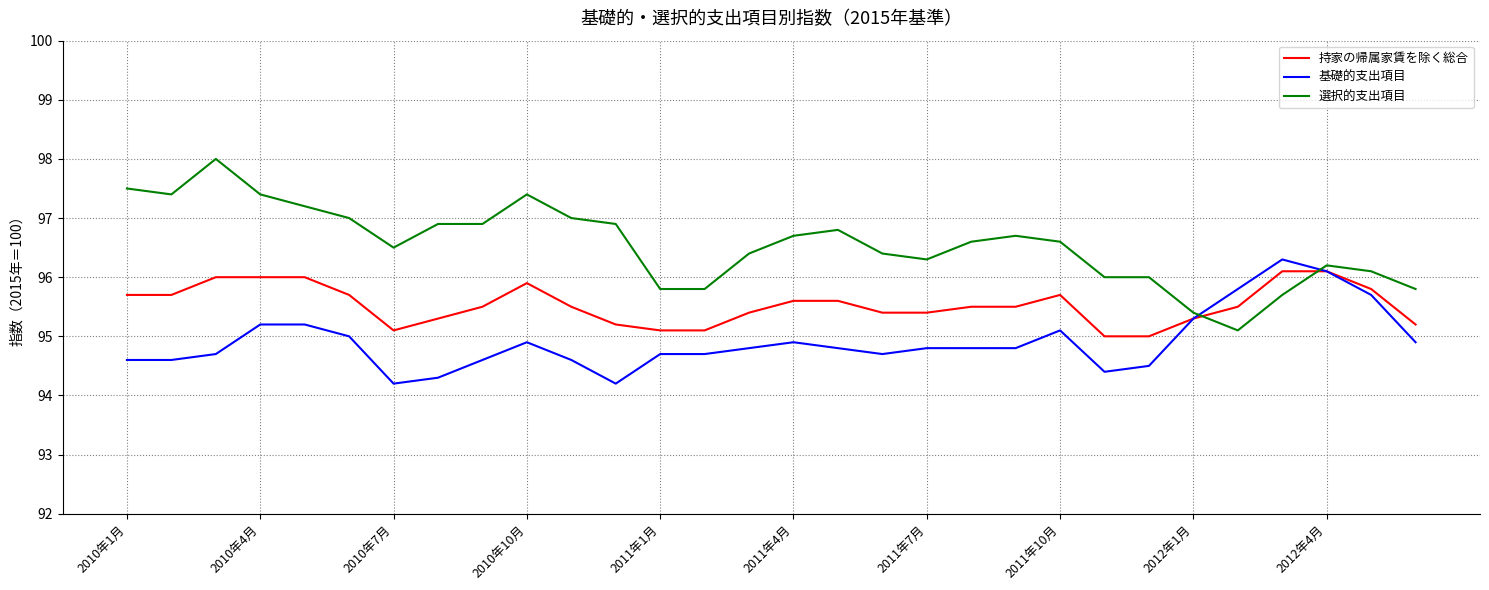

Which series has the largest total across all categories?

選択的支出項目